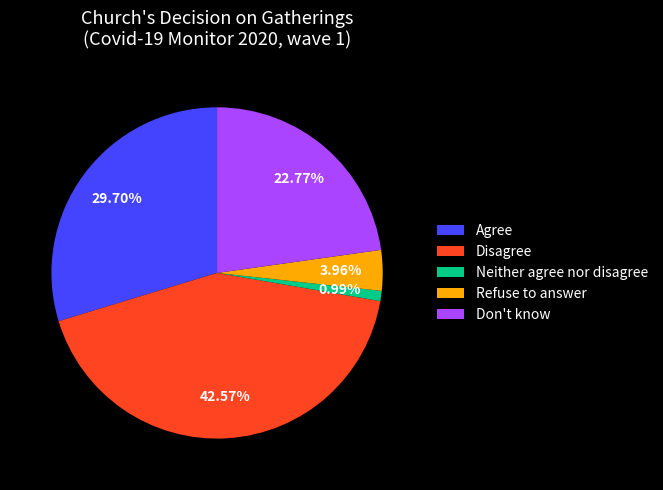

To the nearest percent, what is the average slice percentage?

20%